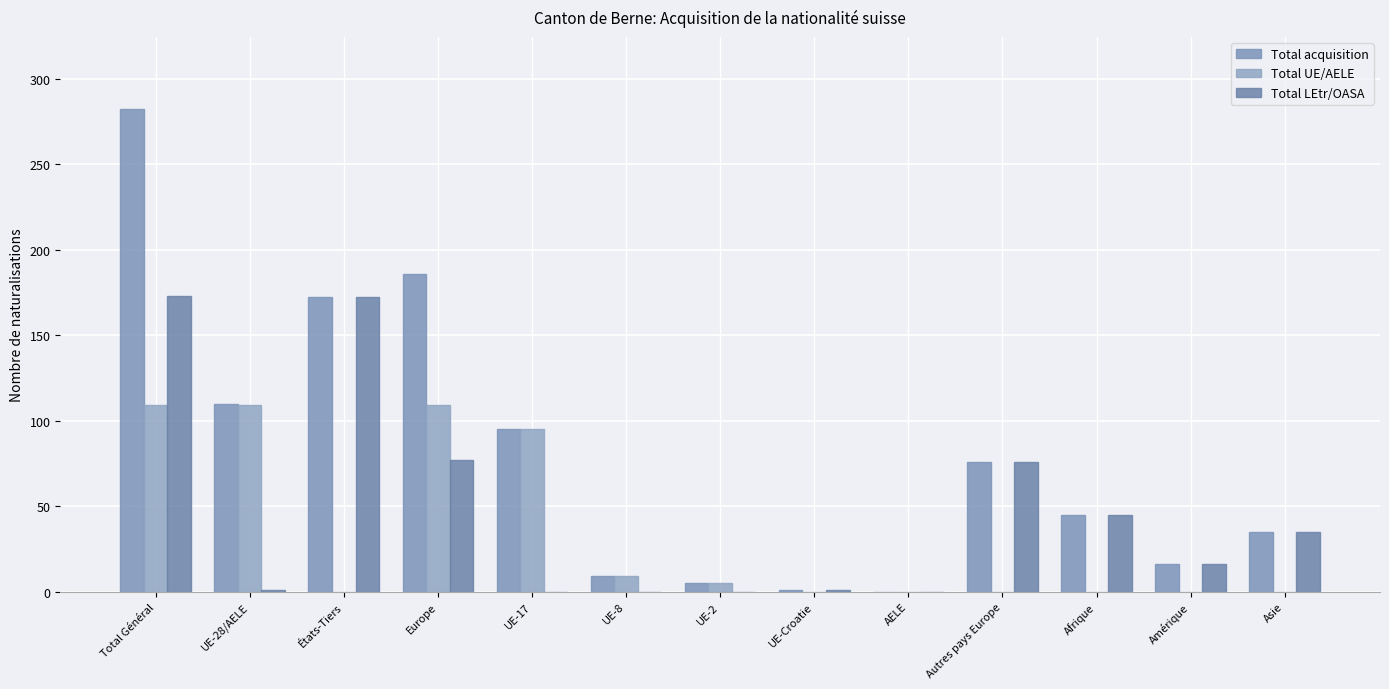

What is the average value of the Total LEtr/OASA series?

46